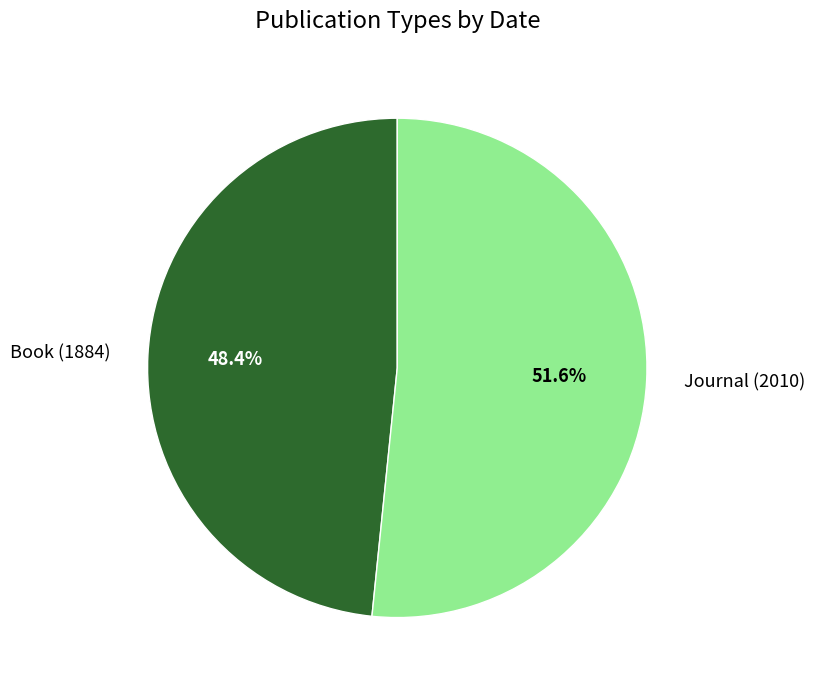

To the nearest percent, what is the difference between the largest and smallest slice percentages?

3%